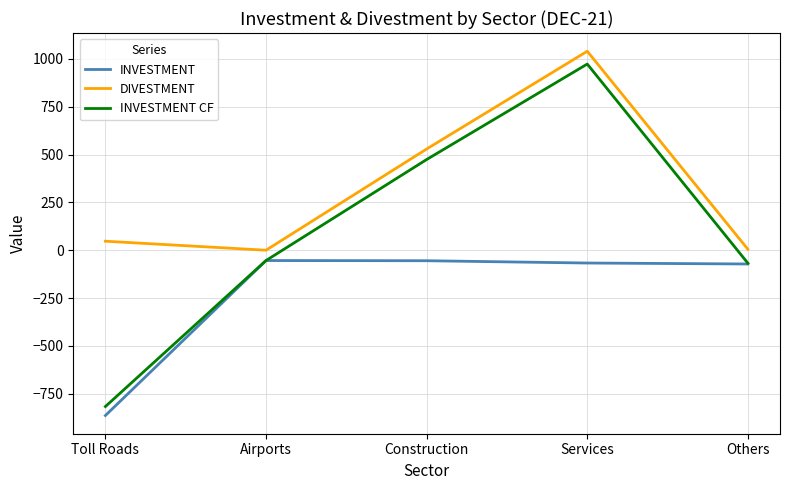

True or false: INVESTMENT CF has more than 1 points higher than both neighbors.

False